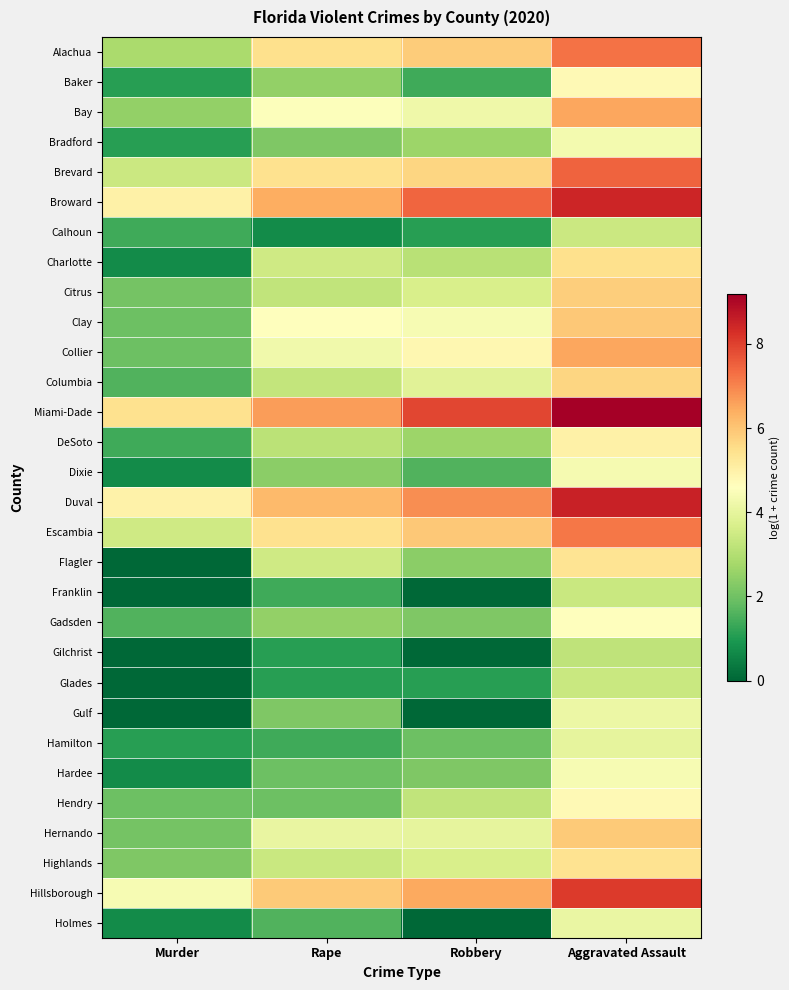

What is the spread (max minus min) of values at Robbery?

7.9